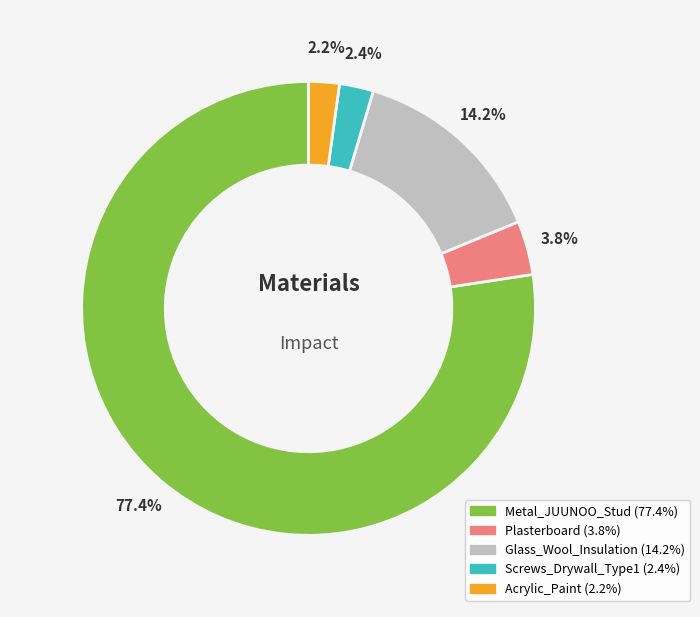

Count the number of slices in the pie.

5